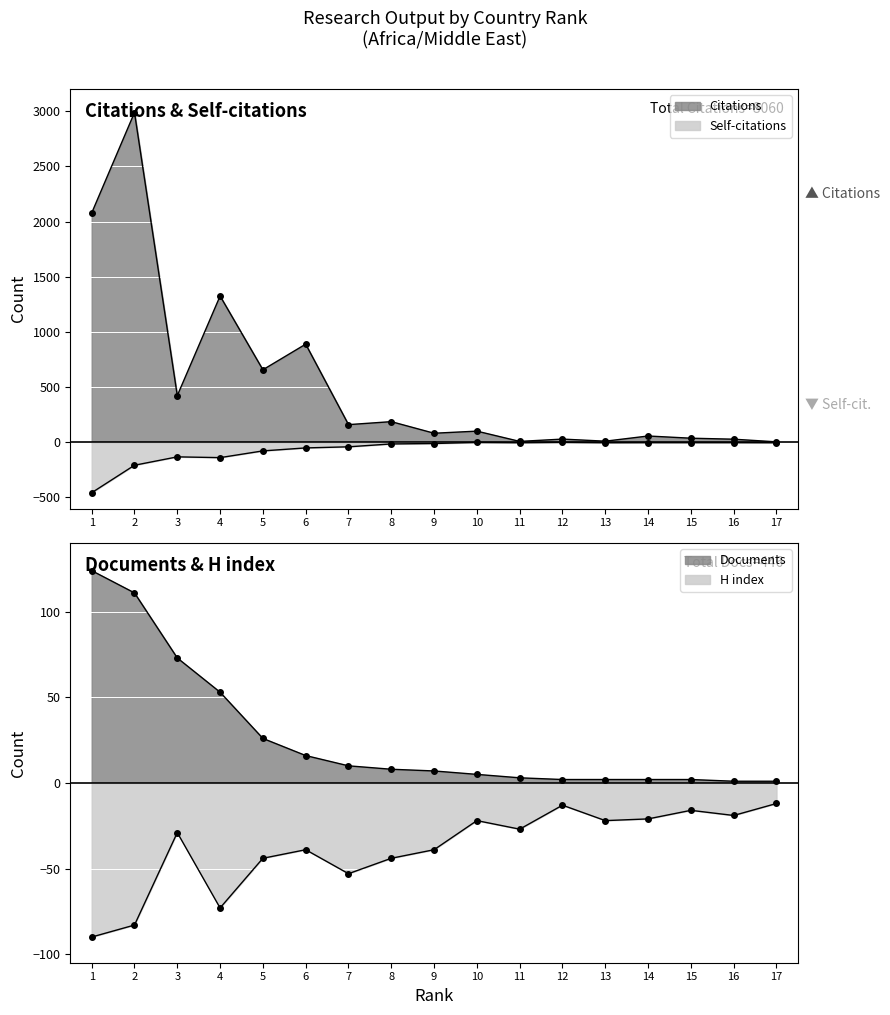

At which label does Citations first exceed 101?

1